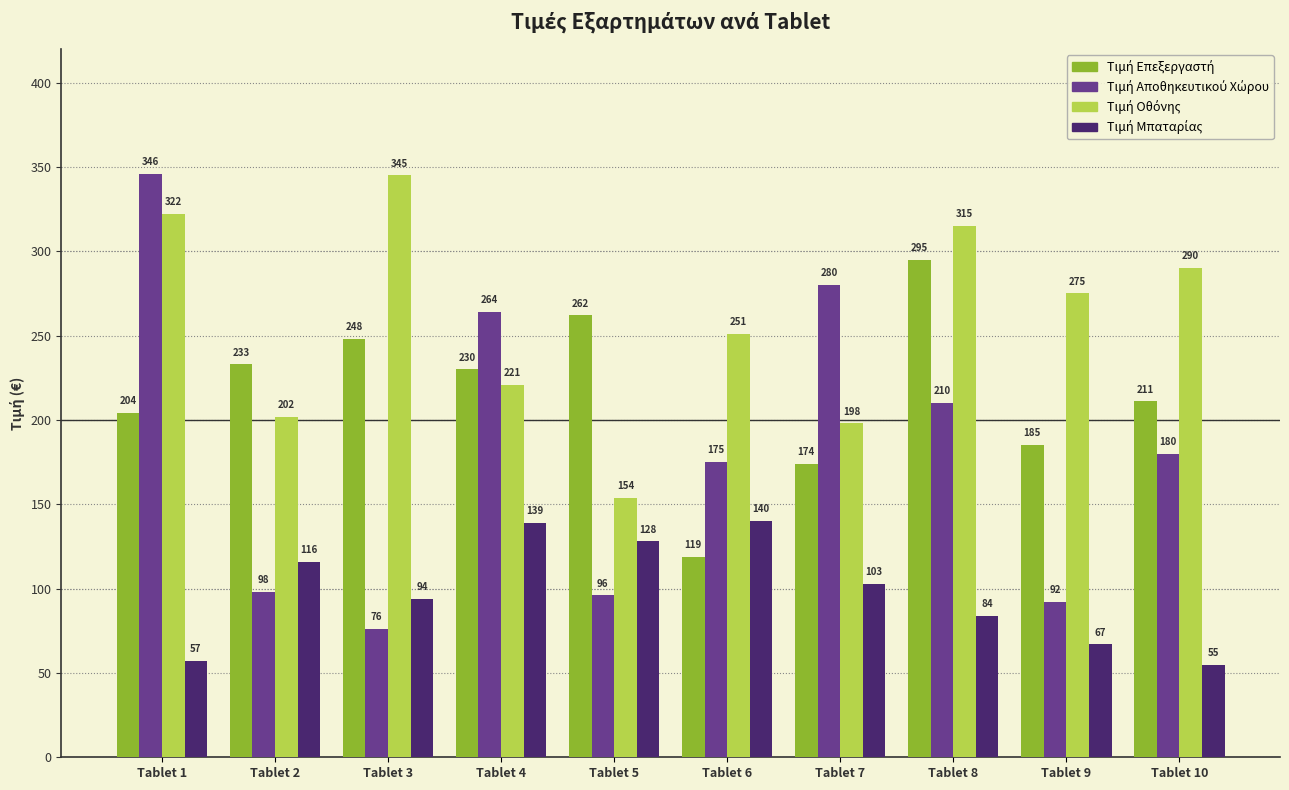

How many bars are there in total?

40